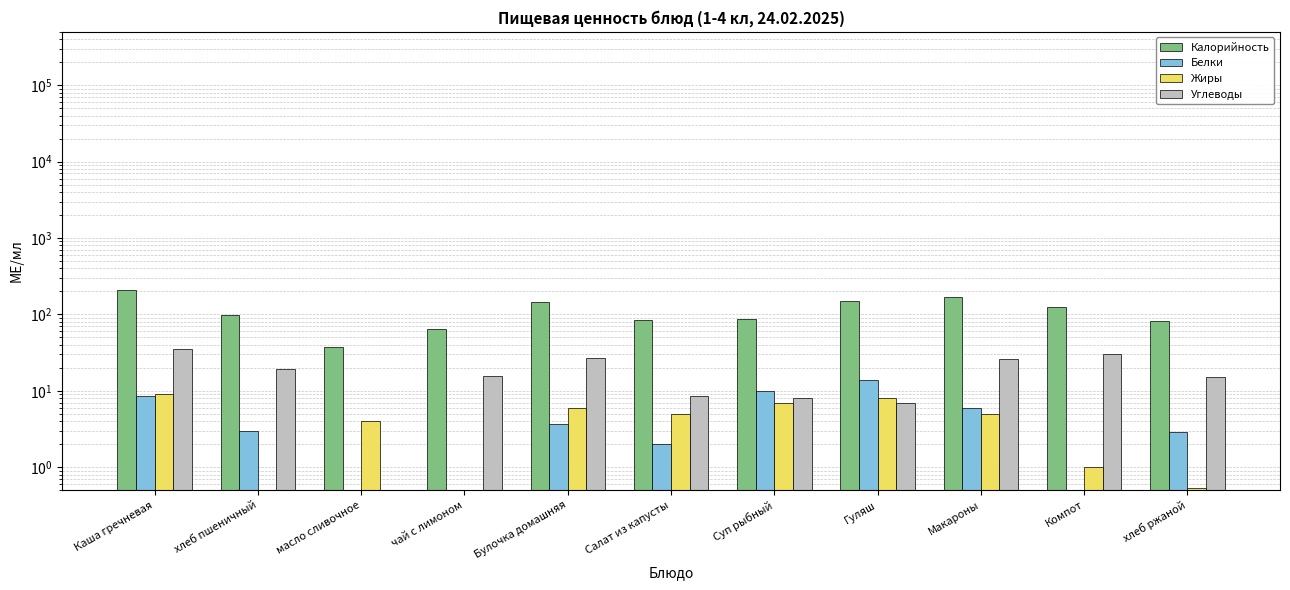

List the labels in order of Жиры value, smallest first.

хлеб пшеничный, чай с лимоном, хлеб ржаной, Компот, масло сливочное, Салат из капусты, Макароны, Булочка домашняя, Суп рыбный, Гуляш, Каша гречневая